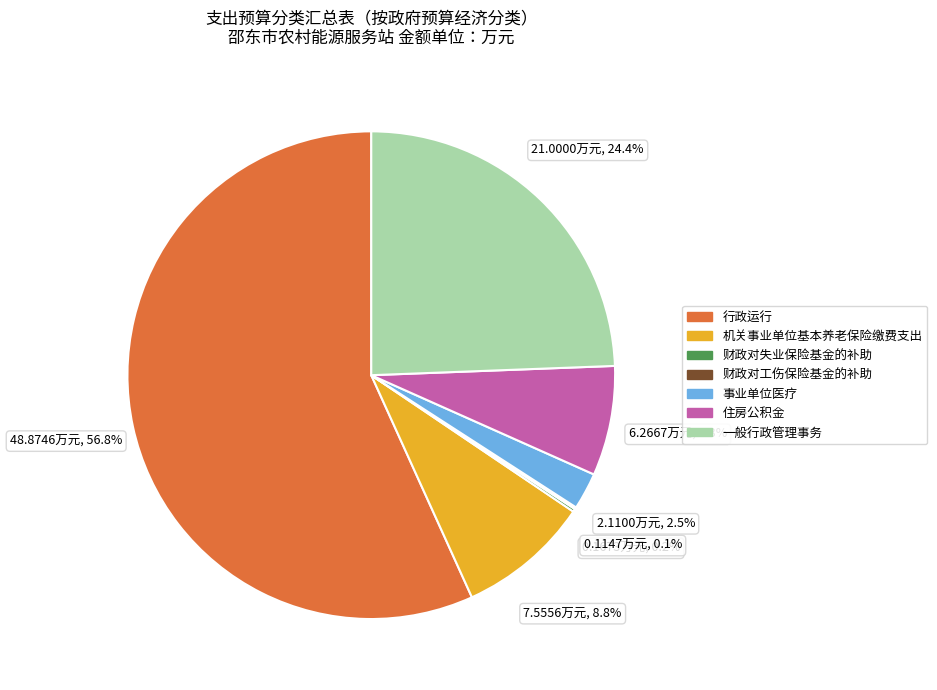

Between 事业单位医疗 and 住房公积金, which is larger?

住房公积金